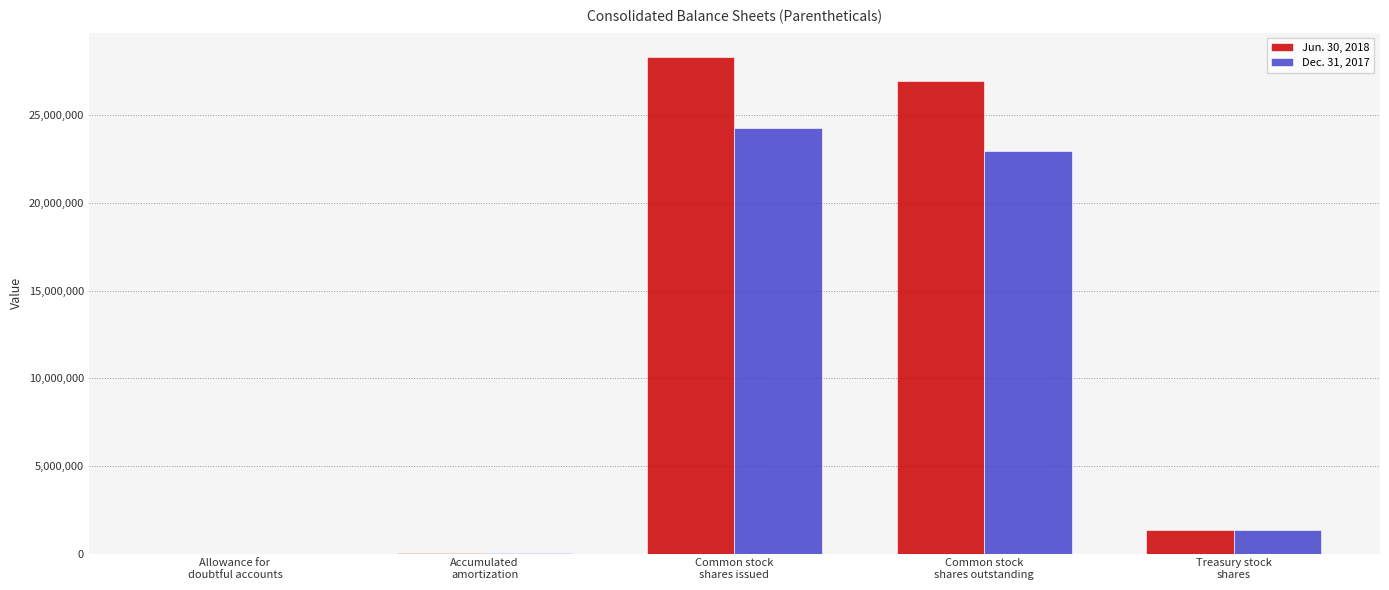

How many groups of bars are there?

5